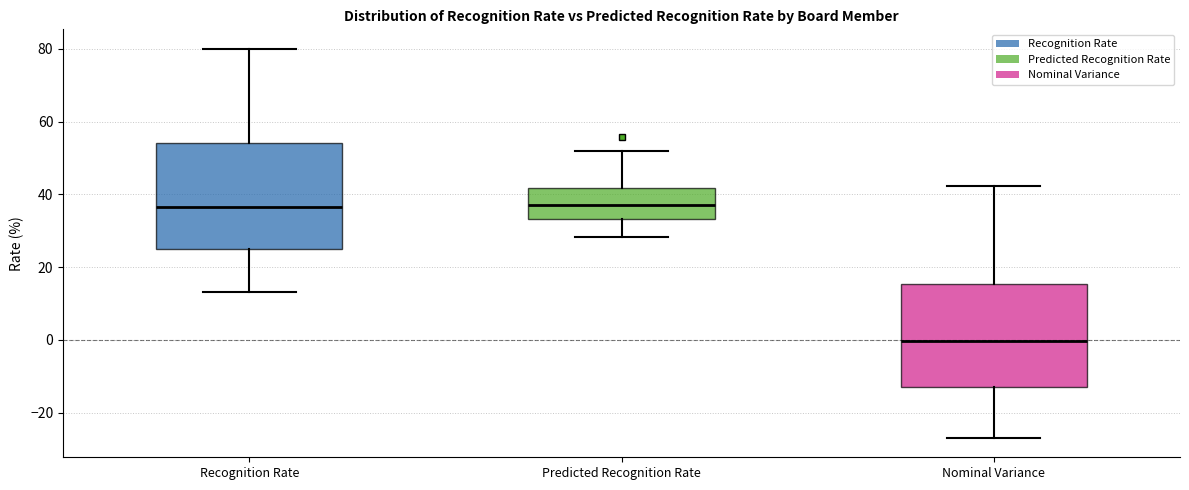

Where does the lower whisker of the box for Nominal Variance end on the y-axis? The values are not printed on the chart, so give them approximately, as read against the axis.

-26